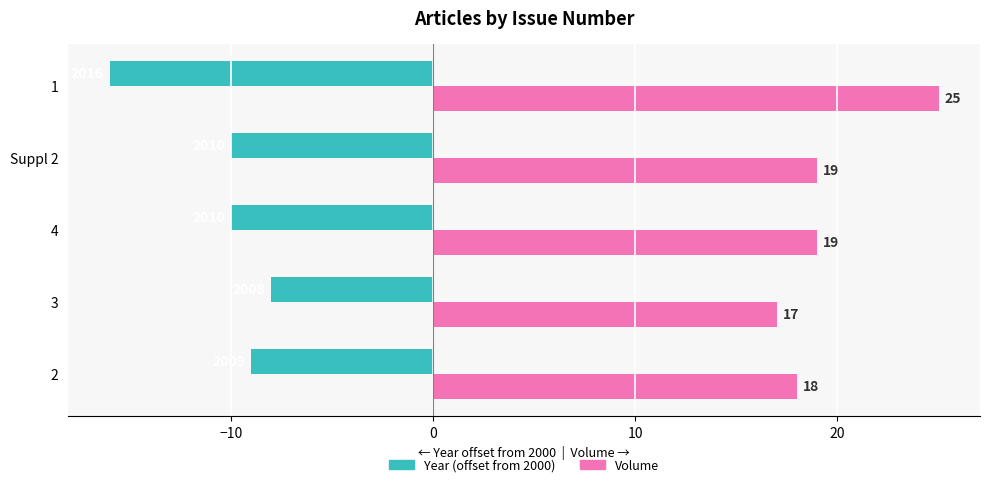

The Year (offset from 2000) series shows -16 at 1. True or false?

True